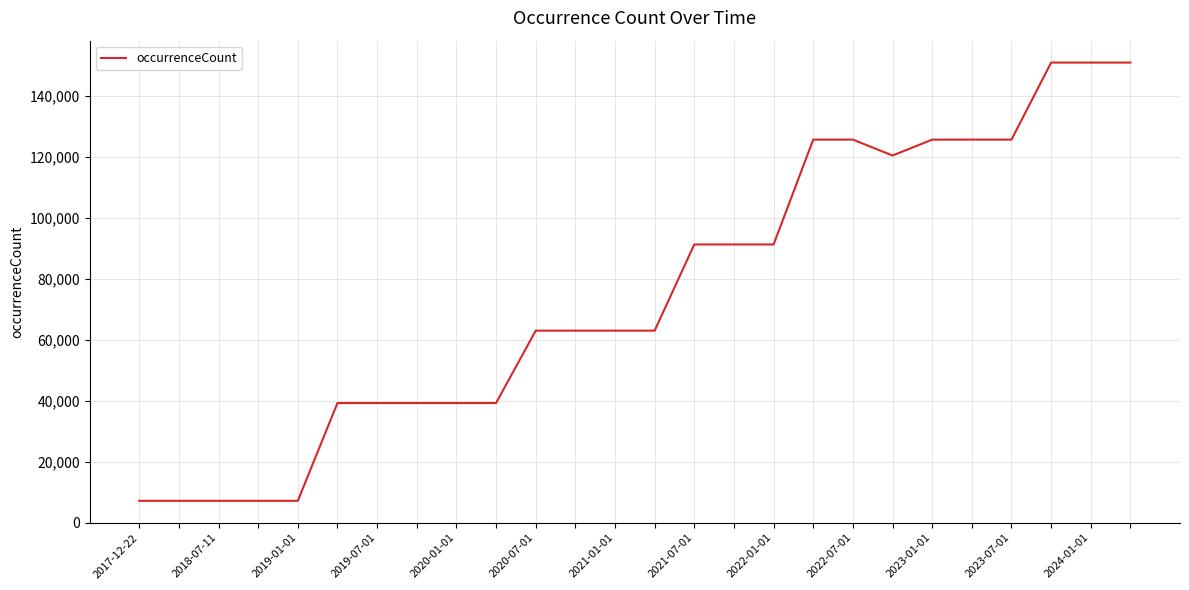

What is the maximum value shown in the chart?

151070